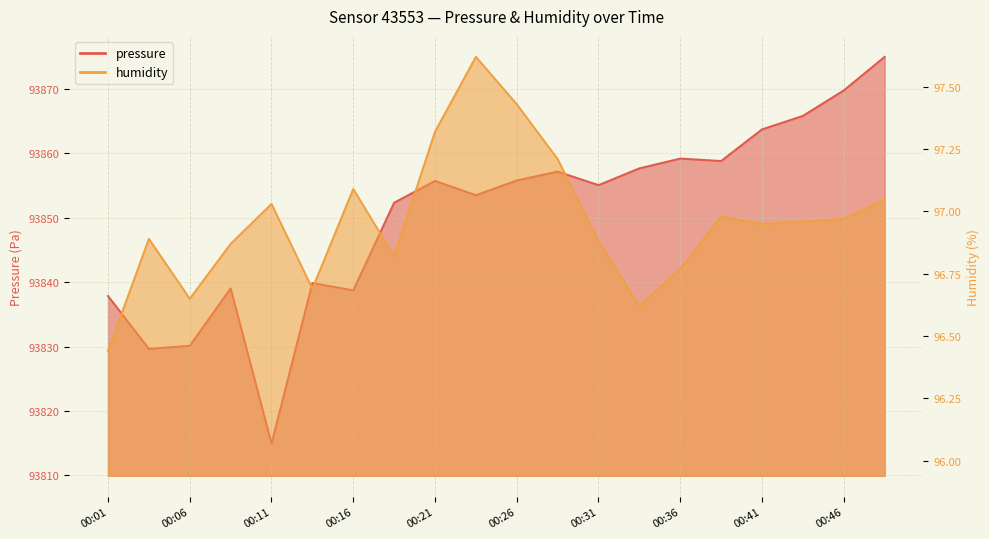

Reading left to right, list all the values displayed in this chart.

pressure: 93837.8	93829.6	93830.1	93839.0	93814.9	93839.9	93838.7	93852.3	93855.7	93853.5	93855.8	93857.1	93855.0	93857.6	93859.2	93858.8	93863.7	93865.8	93869.7	93874.9
humidity: 96.4	96.9	96.7	96.9	97.0	96.7	97.1	96.8	97.3	97.6	97.4	97.2	96.9	96.6	96.8	97.0	97.0	97.0	97.0	97.0